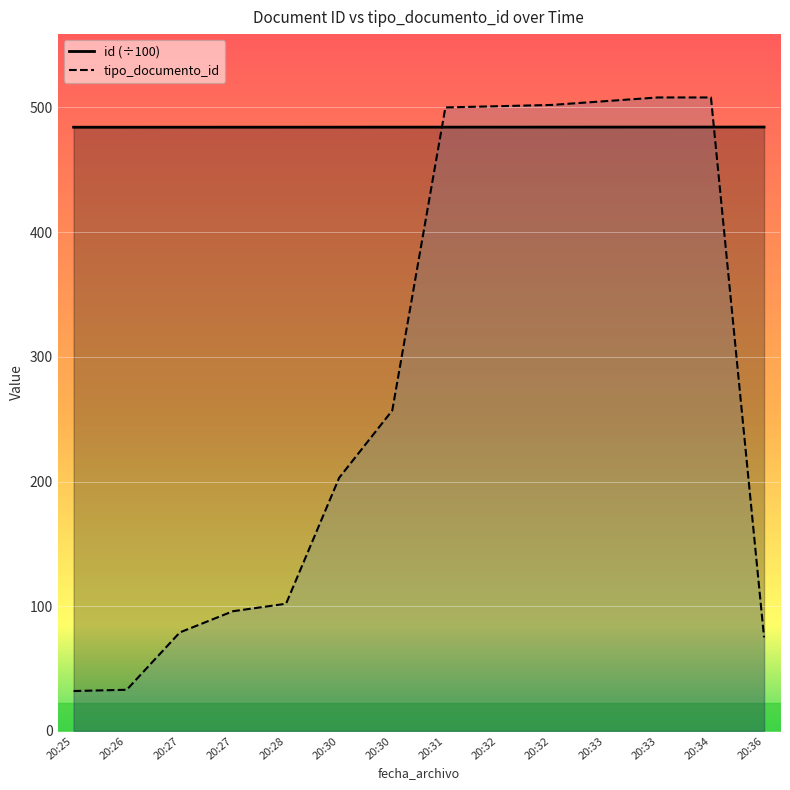

What position from the right is 2022-07-25T20:32:14?

6